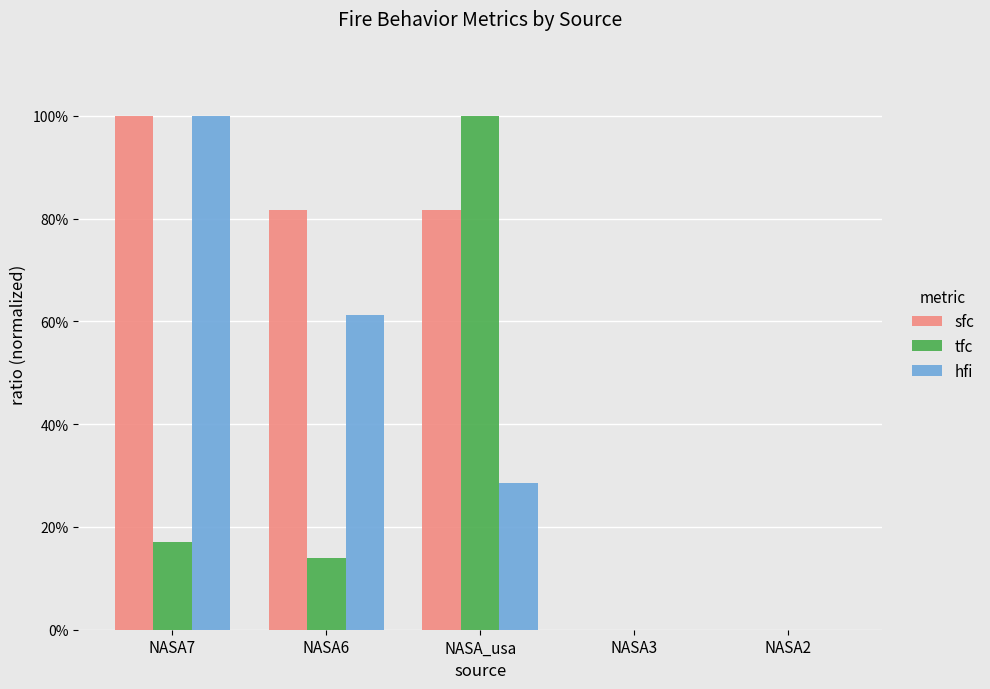

What is the value of the tfc bar at the 3rd from the left?

1.0